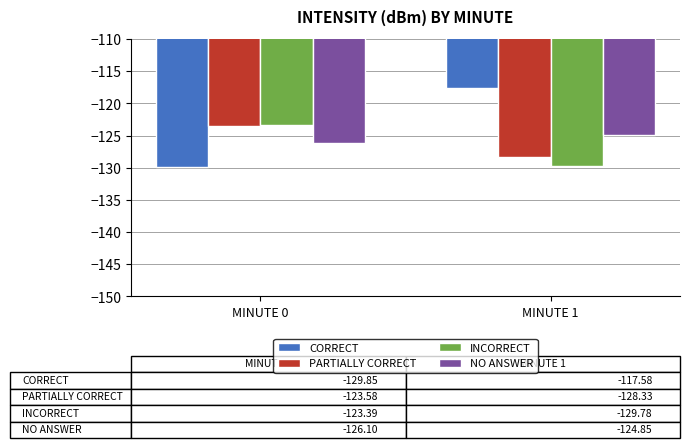

Are the bars horizontal?

No